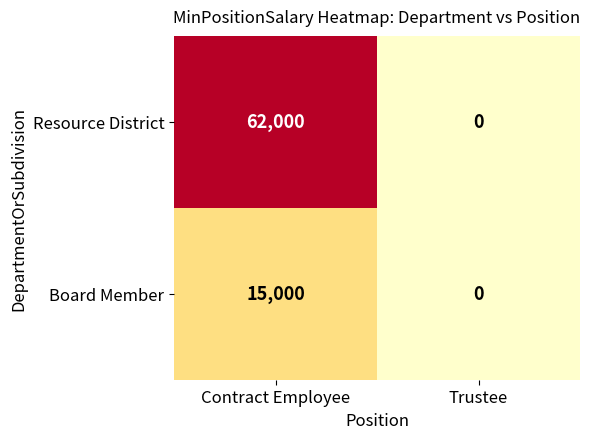

True or false: Board Member has a value of 10311 at Trustee.

False